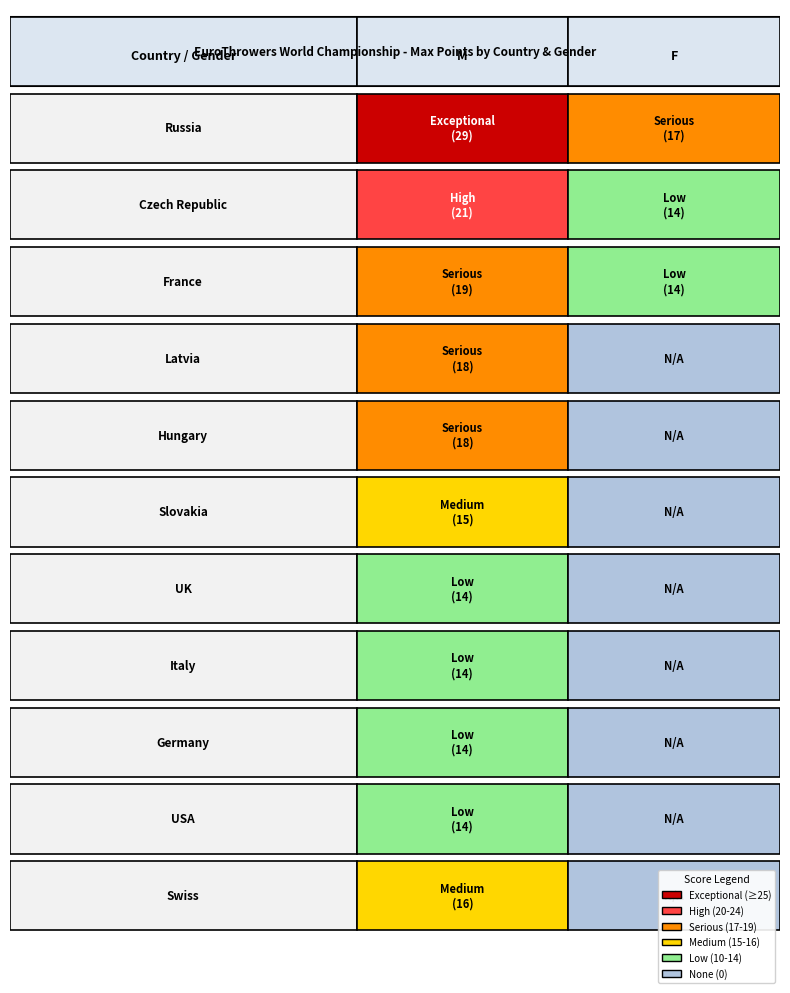

Which series has the largest range (max minus min)?

Latvia